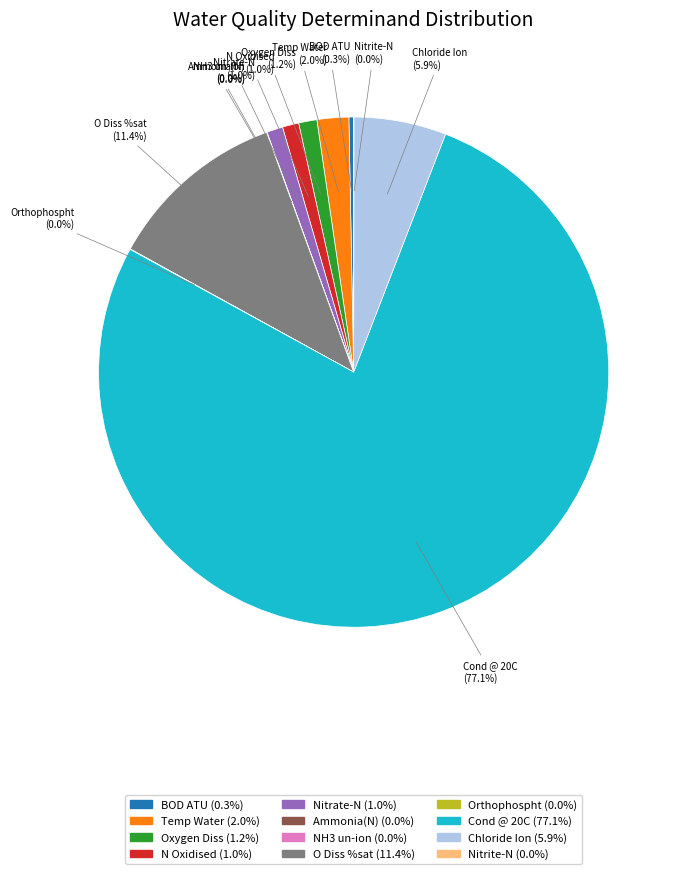

Which slice is the largest?

Cond @ 20C